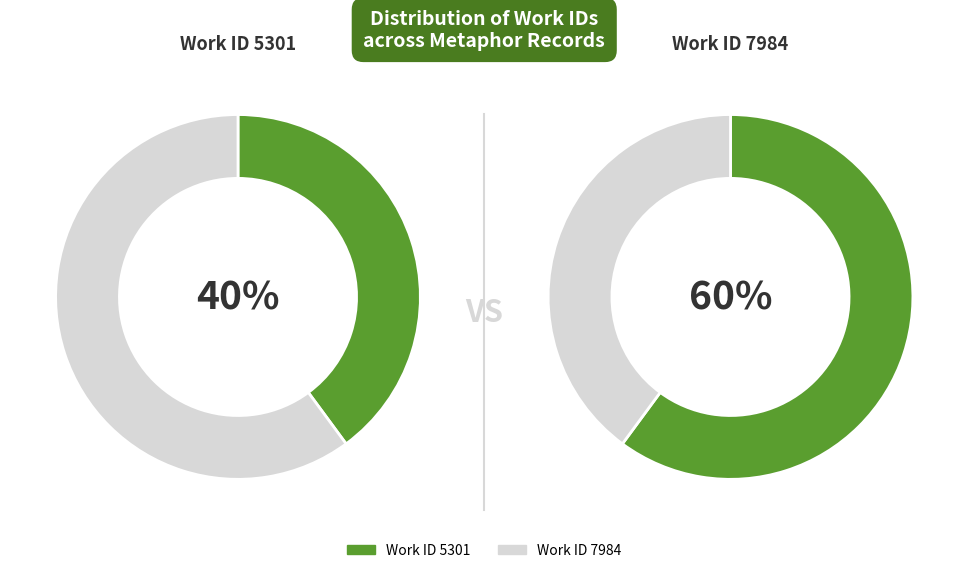

True or false: Work ID 5301 accounts for 40% of the total.

True